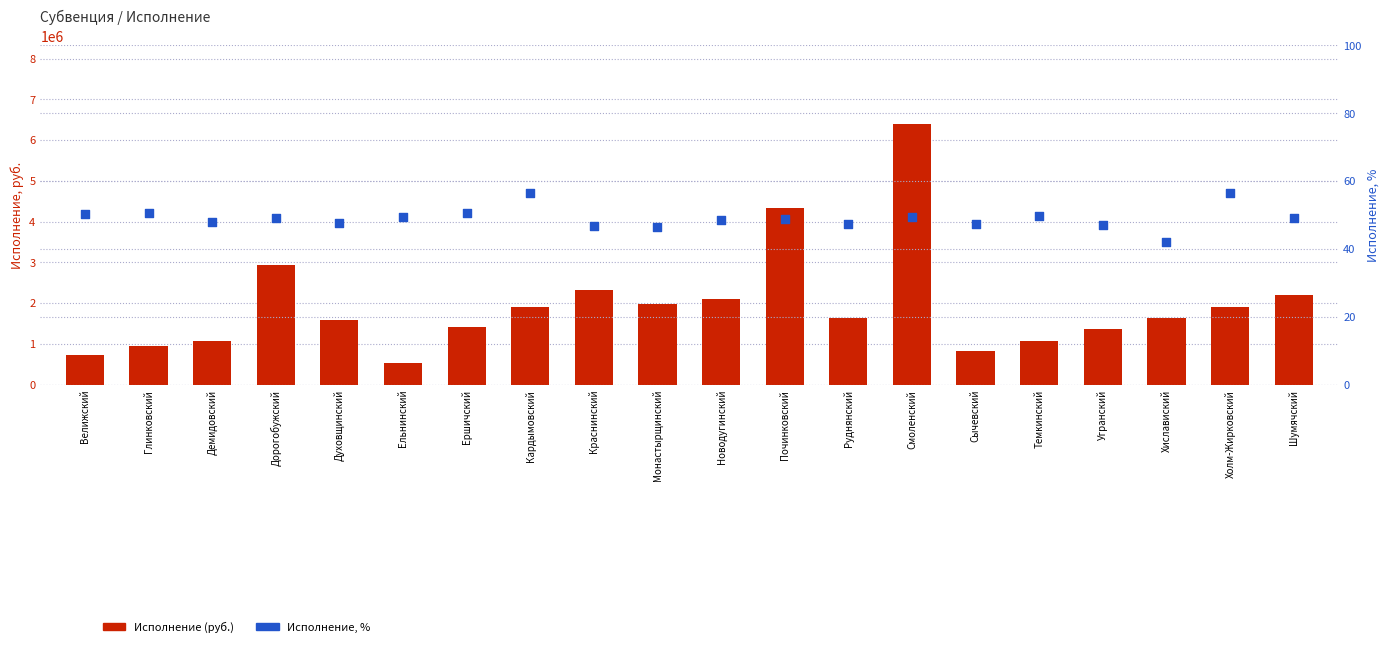

Which series has the widest spread of Y values?

Исполнение (руб.)